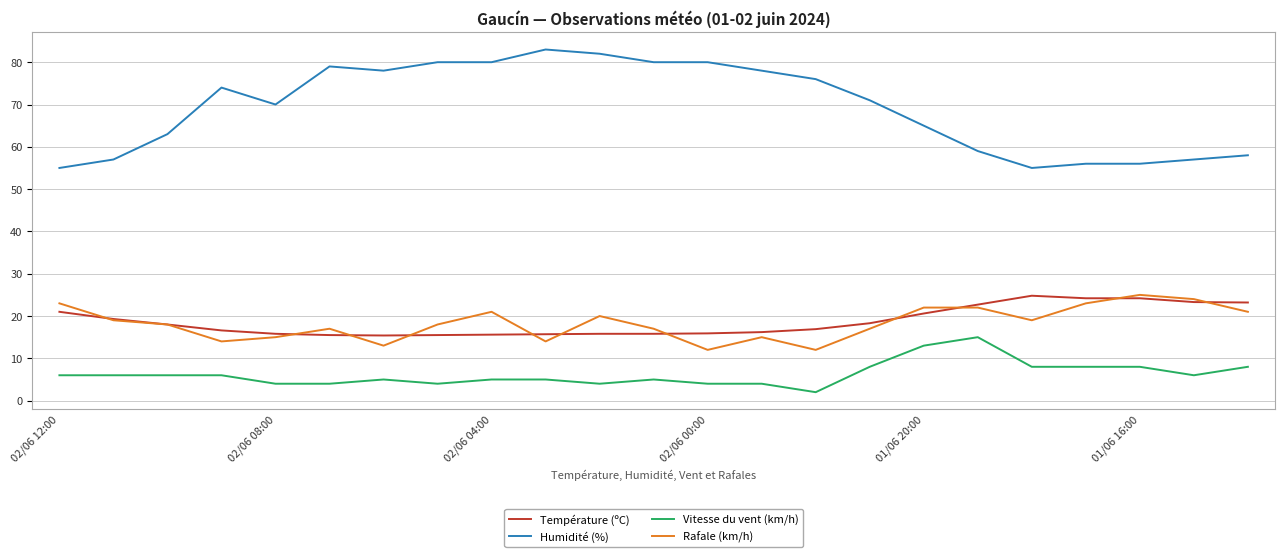

What is the maximum value shown in the chart?

83.0